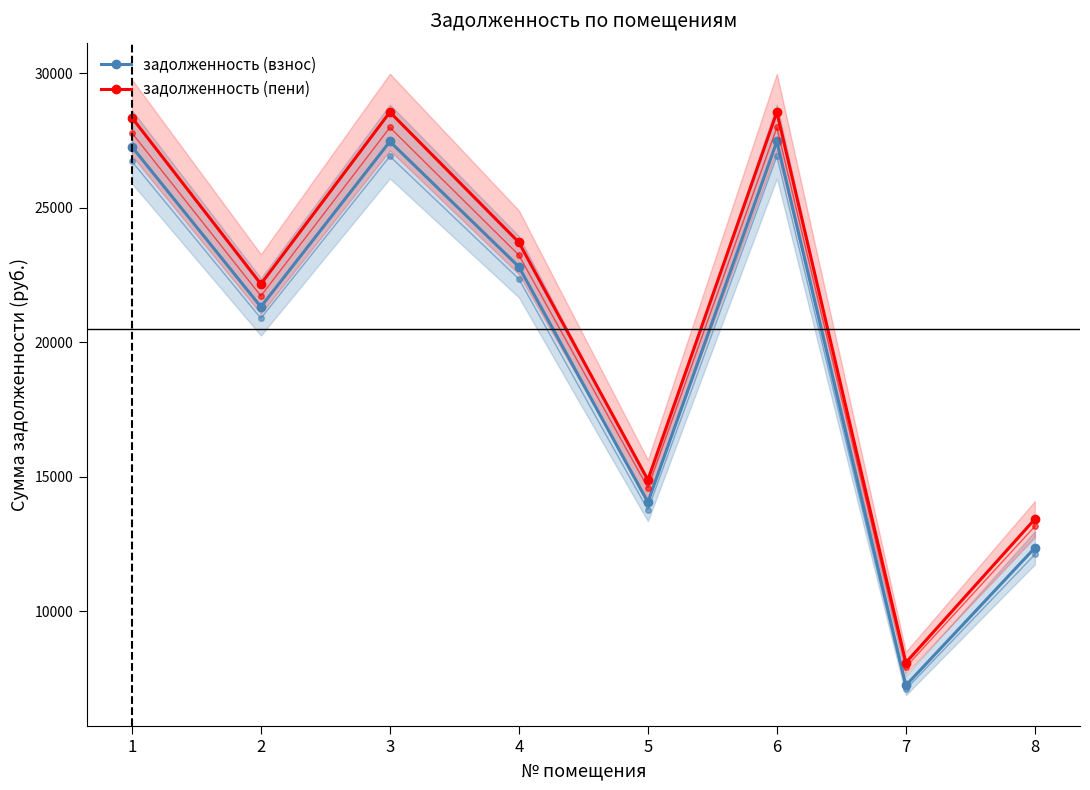

Is this an area chart (filled region under the line)?

No